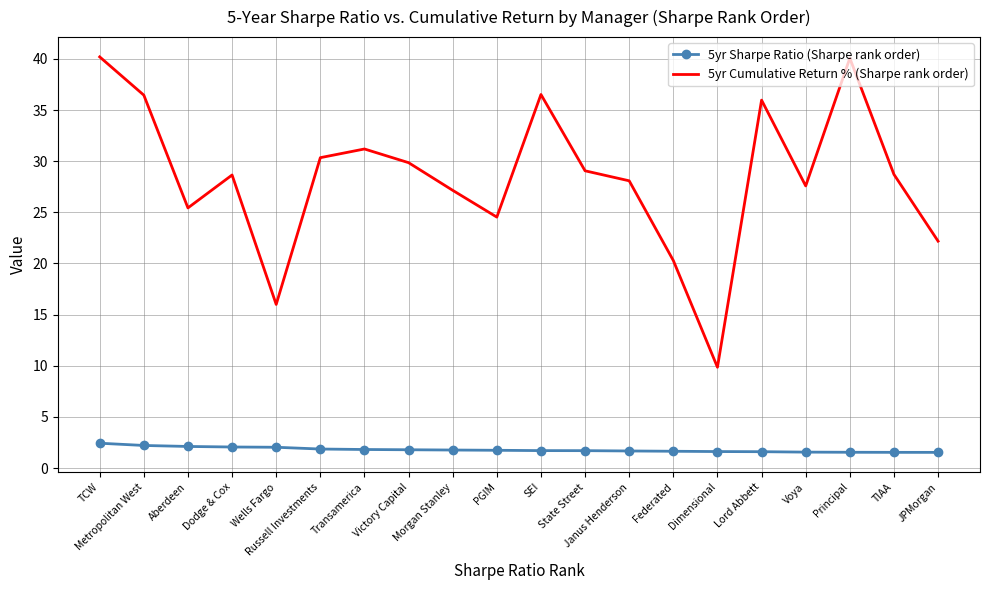

Between Lord Abbett and Voya, which series saw the biggest shift?

5yr Cumulative Return % (Sharpe rank order)